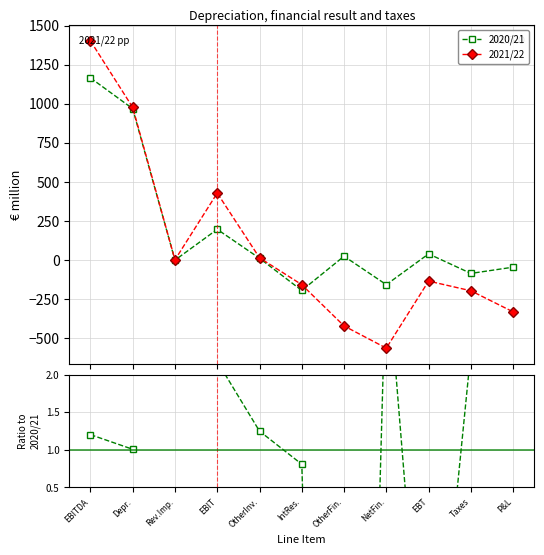

Between which two adjacent categories do Ratio 2021/22 / 2020/21 and 2021/22 first intersect?

OtherInv. and IntRes.